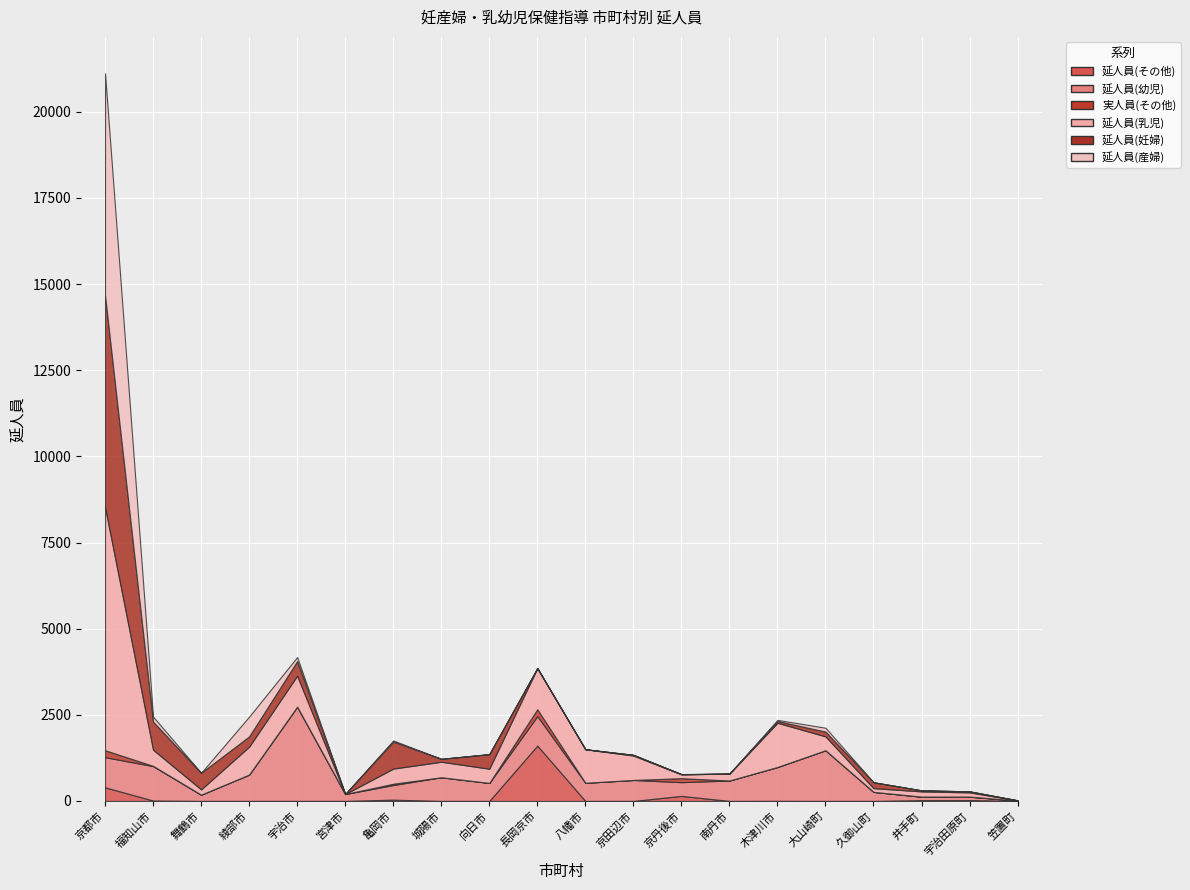

What is the average value of the 延人員(幼児) series?

664